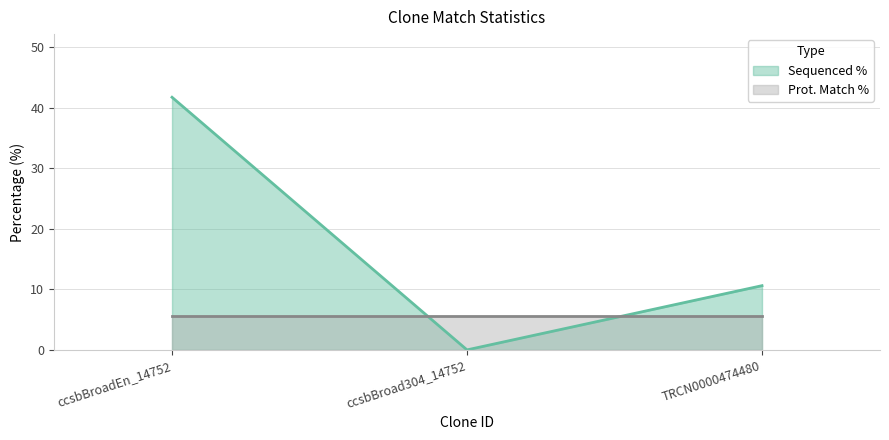

True or false: the data shows 0.0 at ccsbBroad304_14752.

True